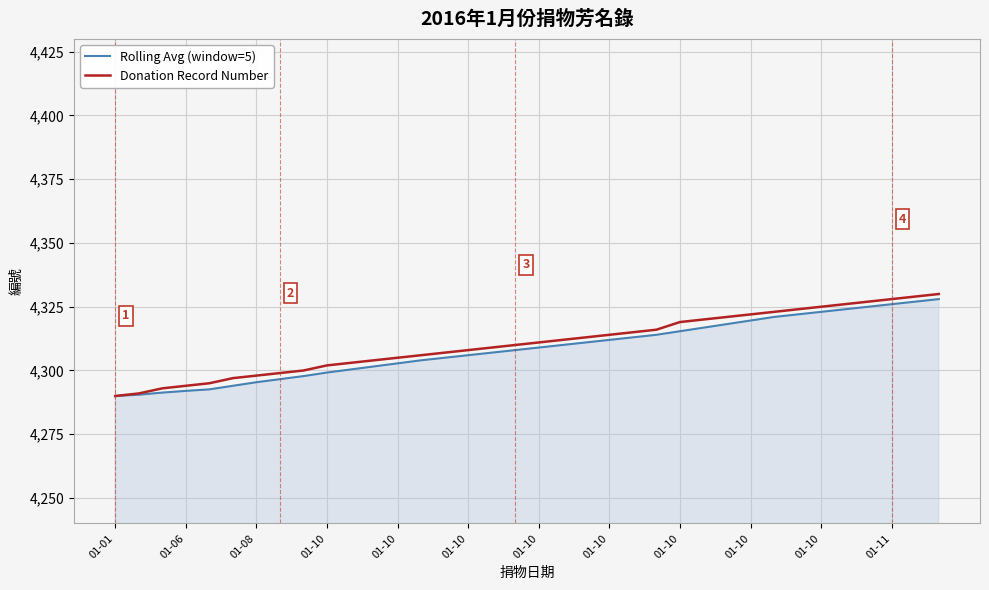

Which series has the largest total across all categories?

Donation Record Number